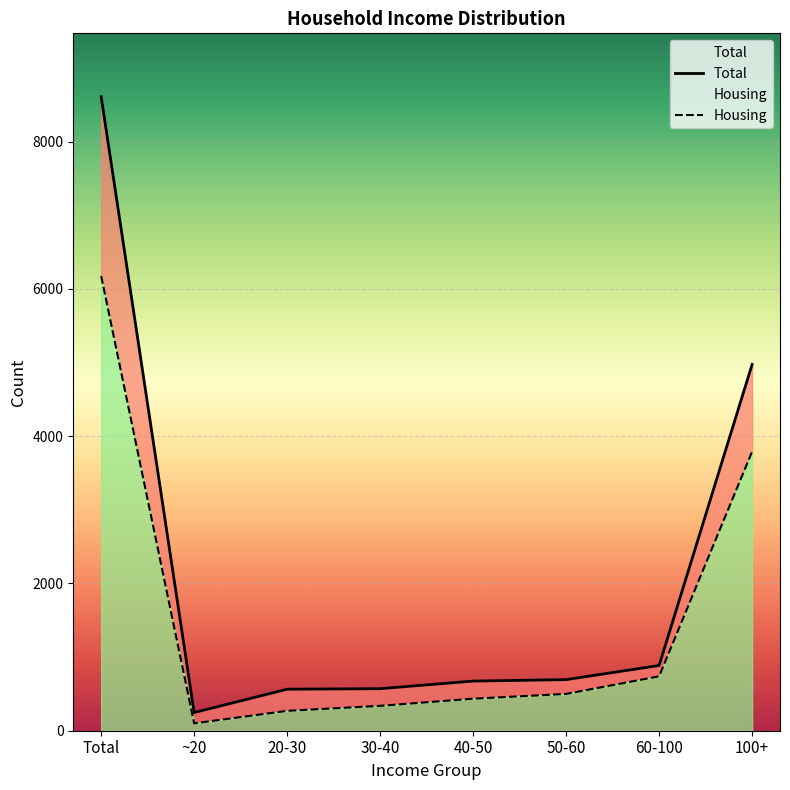

True or false: Housing and Total cross at least once.

False